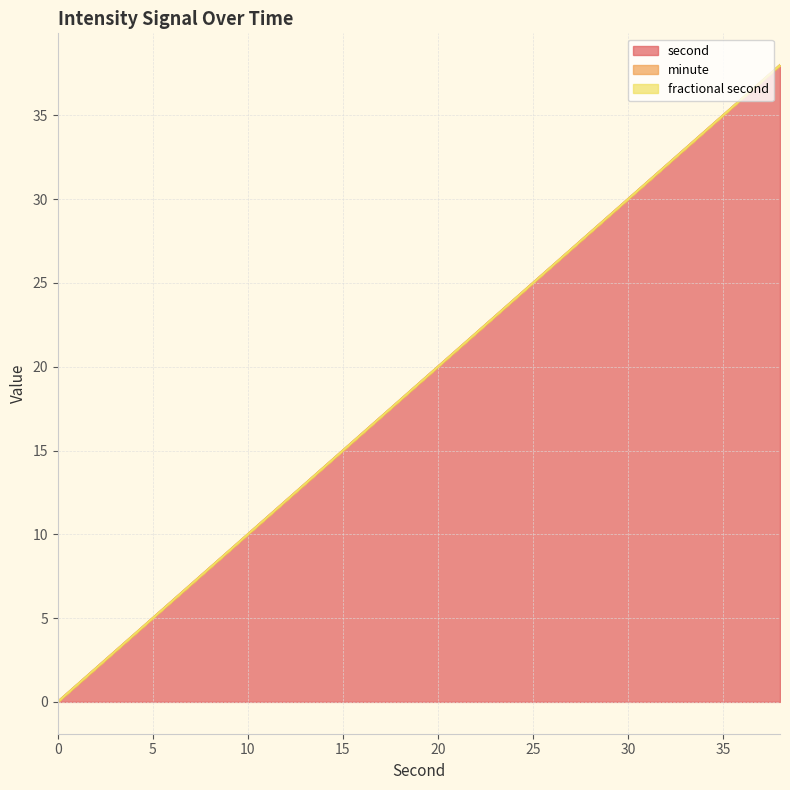

True or false: fractional second has a value of 0 at 30.

True